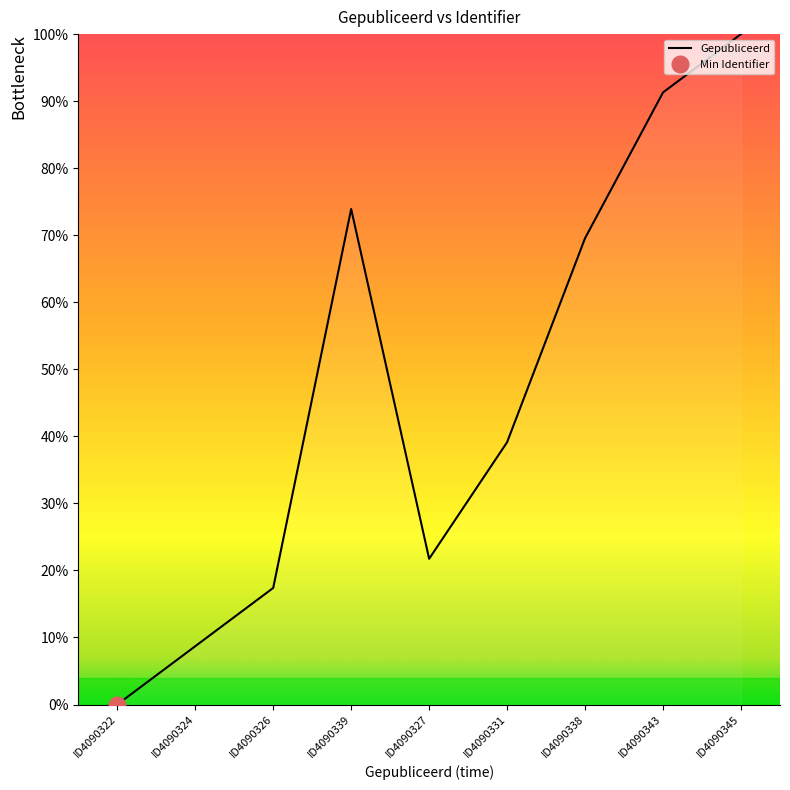

Rank the categories by Gepubliceerd value from lowest to highest.

ID4090322, ID4090324, ID4090326, ID4090327, ID4090331, ID4090338, ID4090339, ID4090343, ID4090345